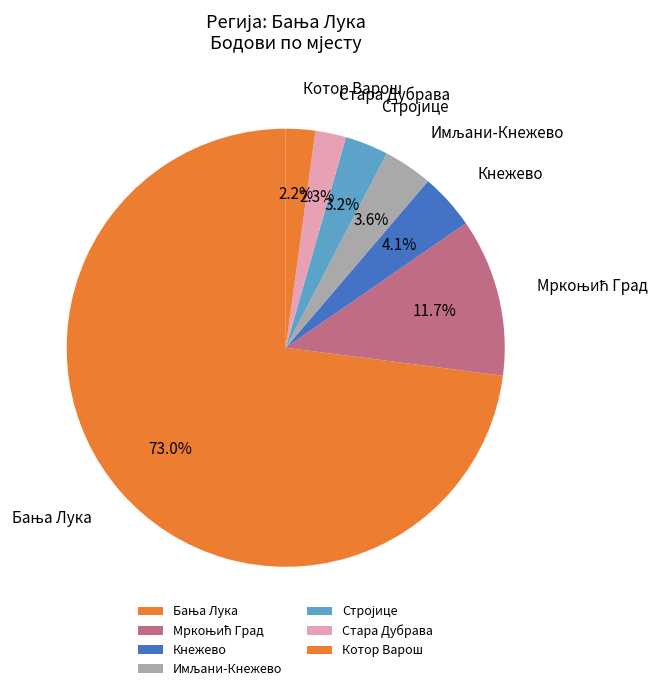

What portion of the pie excludes Котор Варош?

97.8%